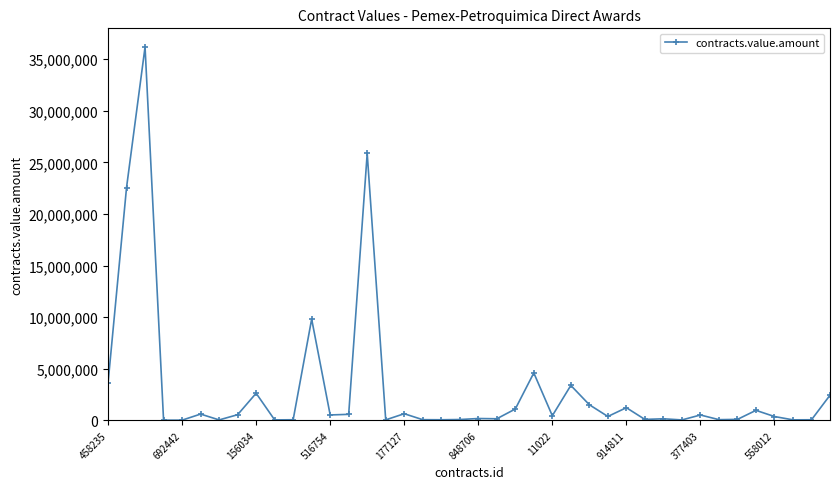

What is the value of the 3rd point from the left?

36170857.0